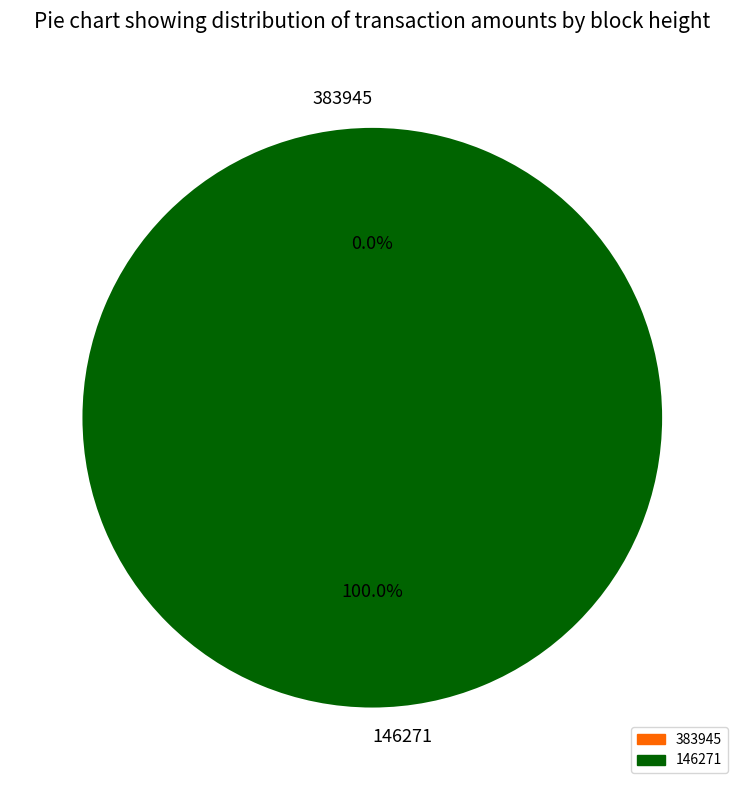

Does 383945 represent more than half of the total?

No